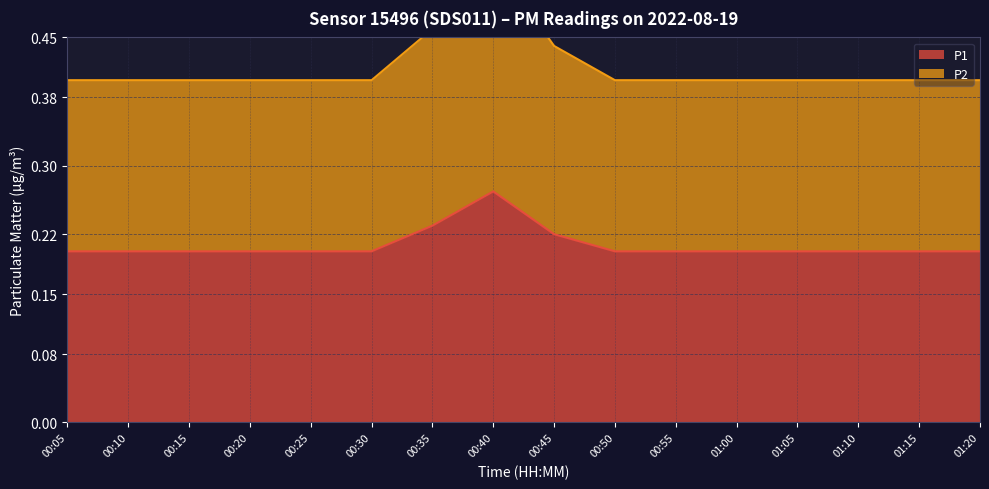

Reading left to right, transcribe all the data shown in this chart.

P1: 00:05=0.2	00:10=0.2	00:15=0.2	00:20=0.2	00:25=0.2	00:30=0.2	00:35=0.2	00:40=0.3	00:45=0.2	00:50=0.2	00:55=0.2	01:00=0.2	01:05=0.2	01:10=0.2	01:15=0.2	01:20=0.2
P2: 00:05=0.4	00:10=0.4	00:15=0.4	00:20=0.4	00:25=0.4	00:30=0.4	00:35=0.5	00:40=0.5	00:45=0.4	00:50=0.4	00:55=0.4	01:00=0.4	01:05=0.4	01:10=0.4	01:15=0.4	01:20=0.4